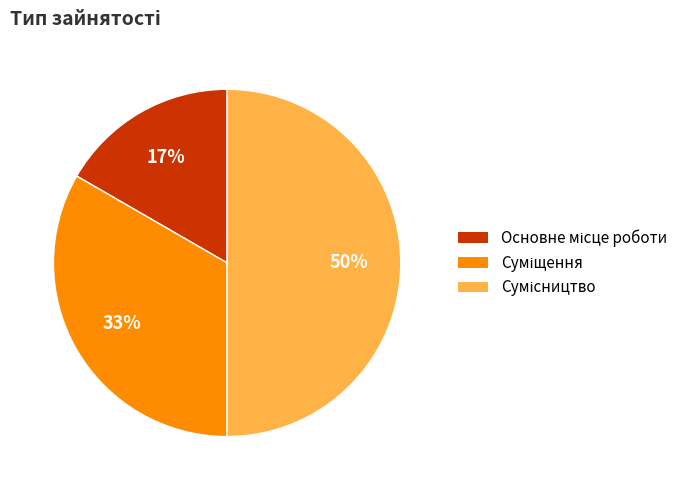

To the nearest percent, what is the average slice percentage?

33%